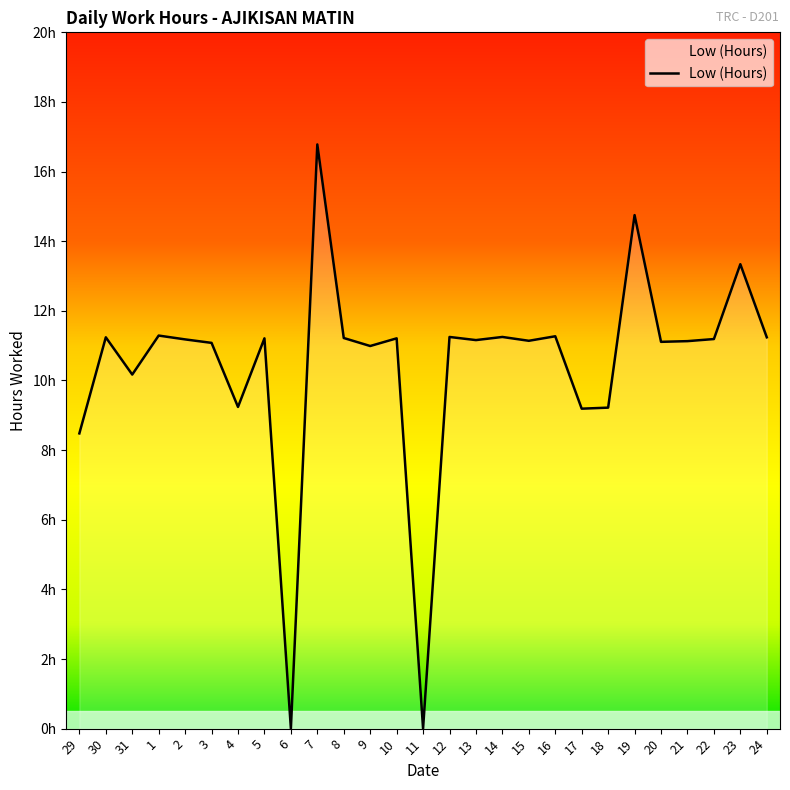

How many interior local peaks (higher than both neighbors) does the data have?

10